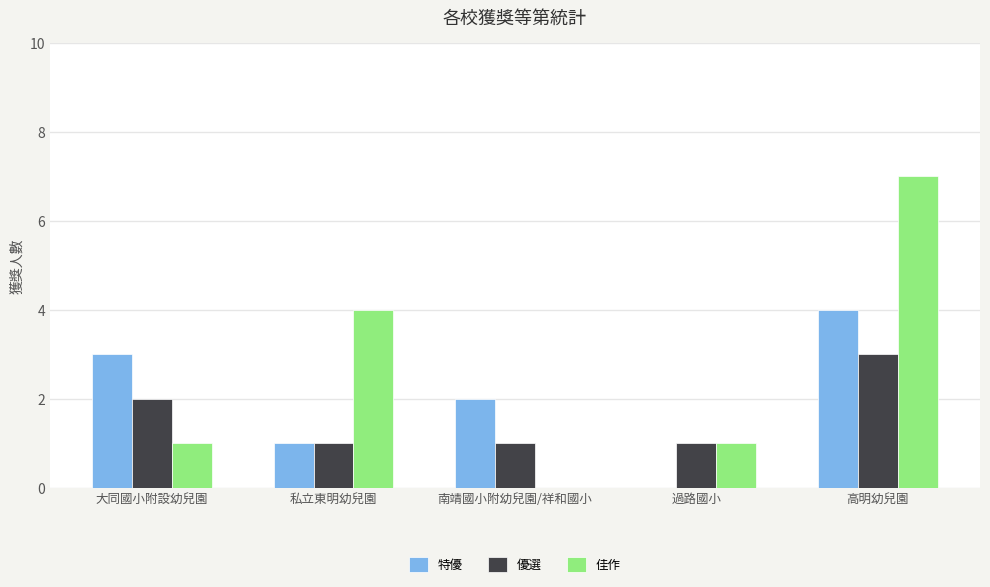

What is the highest value of the 特優 series?

4